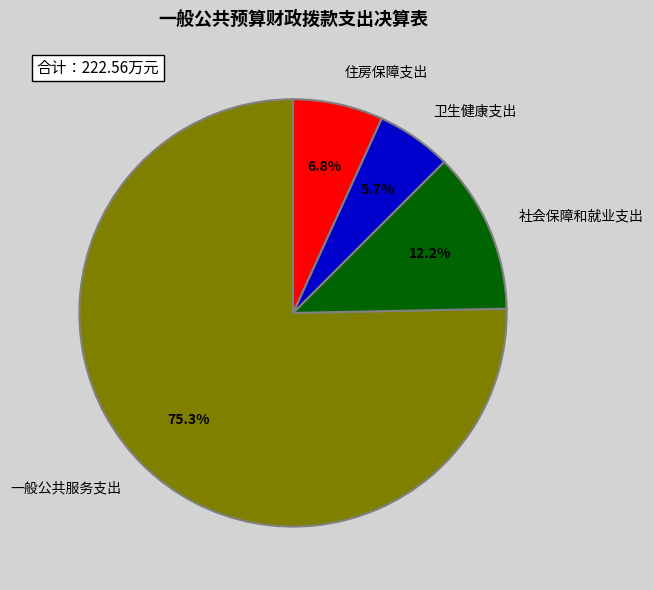

What percentage is the 卫生健康支出 slice, to the nearest percent?

6%